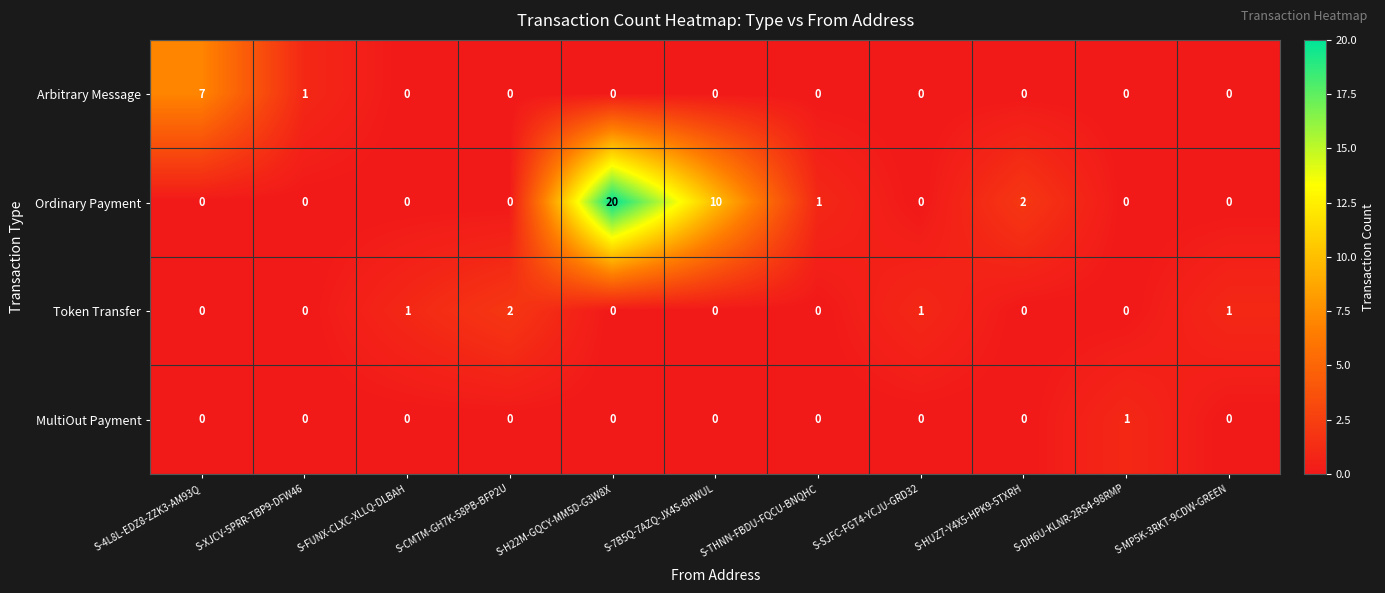

Which series changed the most between S-SJFC-FGT4-YCJU-GRD32 and S-HUZ7-Y4X5-HPK9-5TXRH?

Ordinary Payment